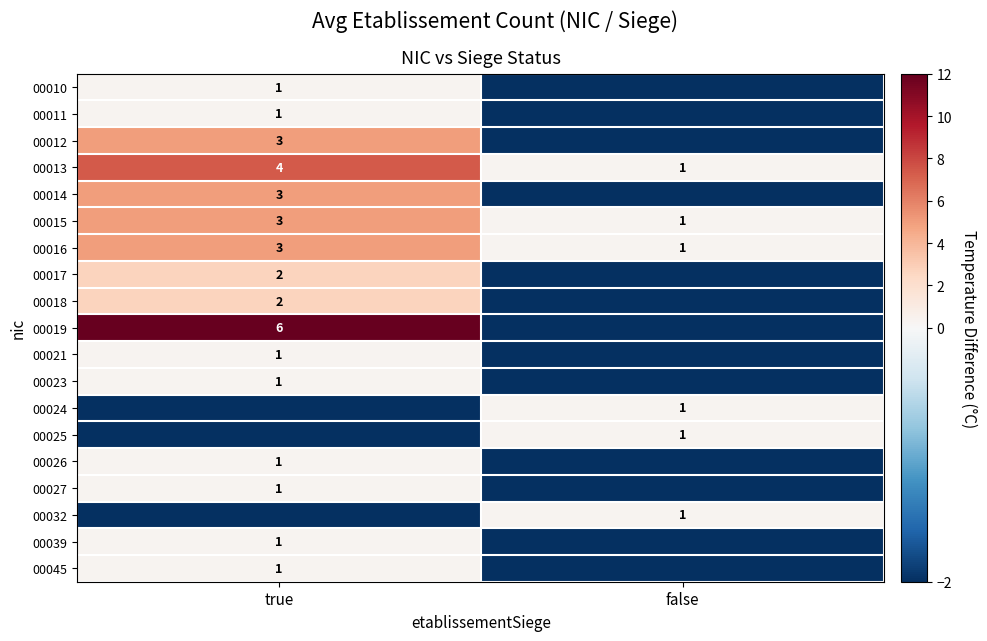

List the labels in order of 00013 value, largest first.

true, false